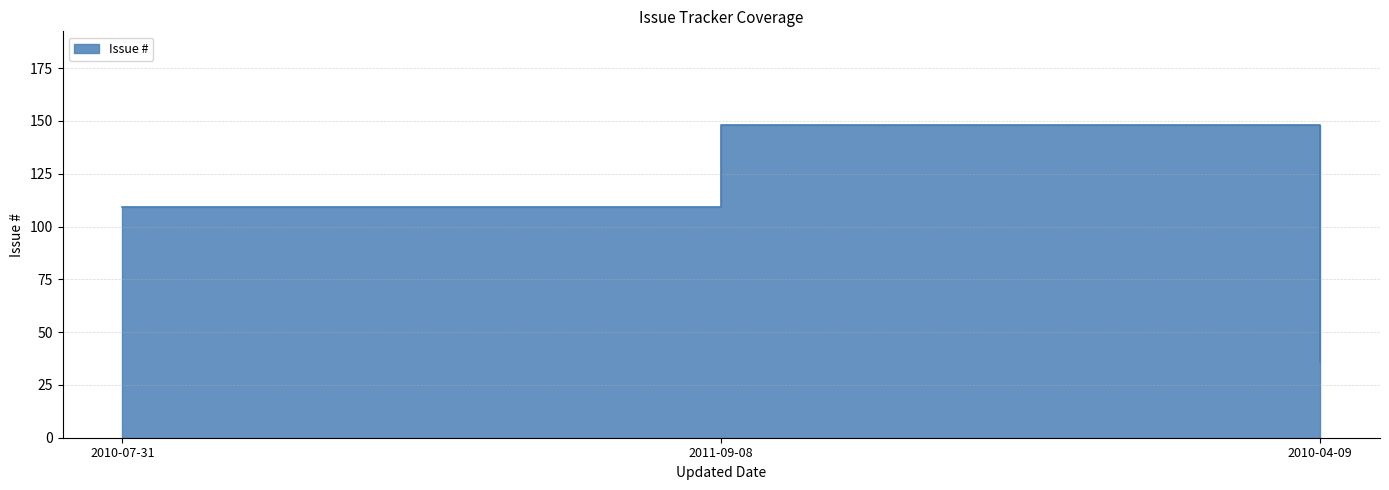

What is the change in value from 2010-07-31 to 2011-09-08?

+39